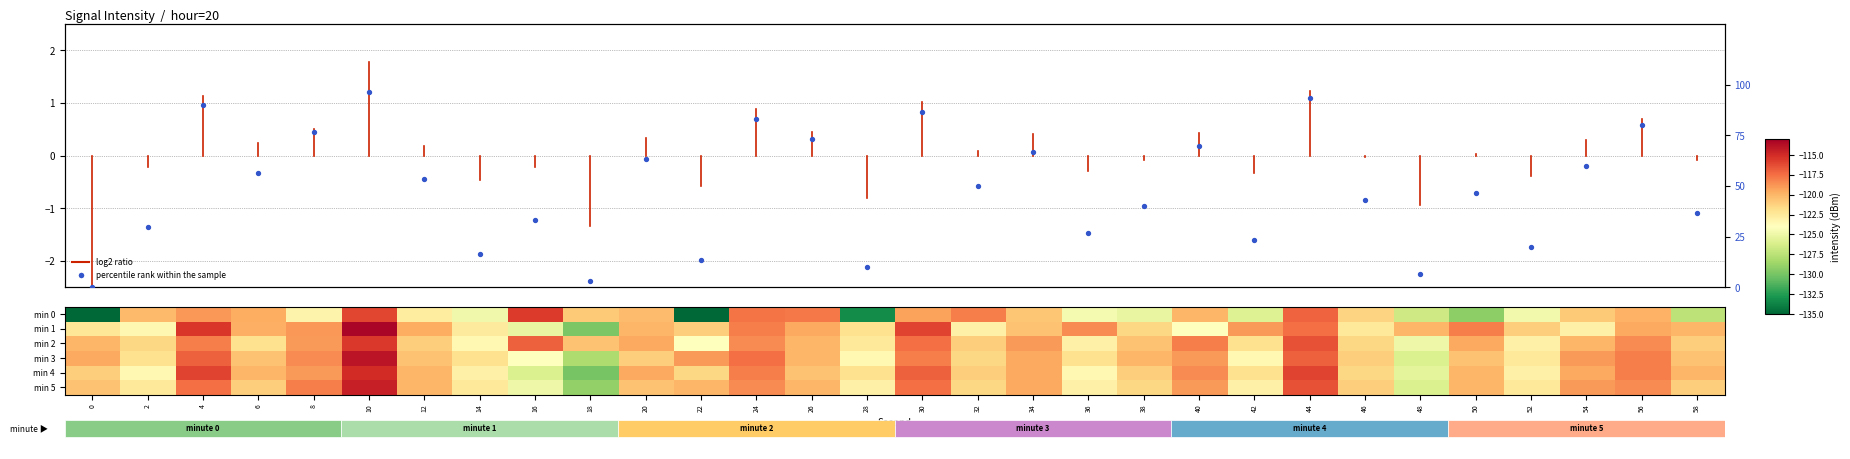

What value does the 4 series have at 10?

-115.0